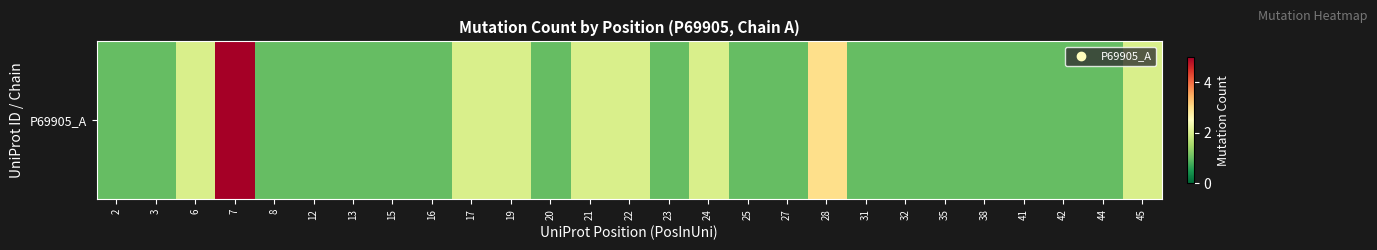

What is the maximum value shown in the chart?

5